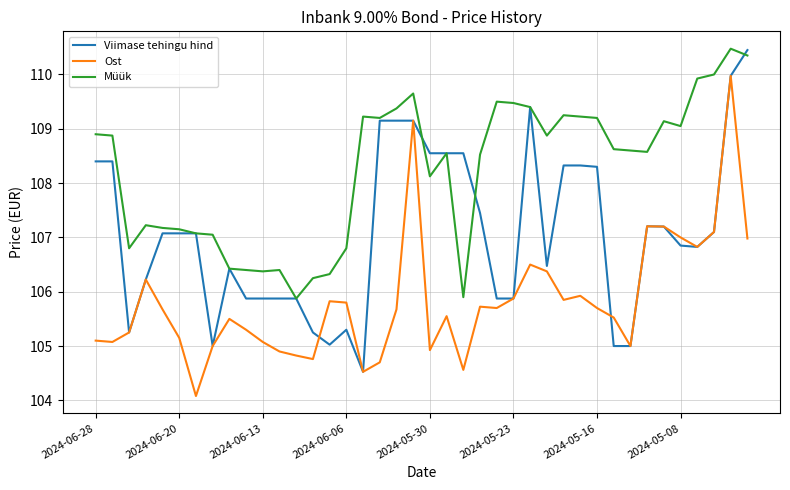

What is the difference between the maximum and minimum values in the Müük series?

4.6